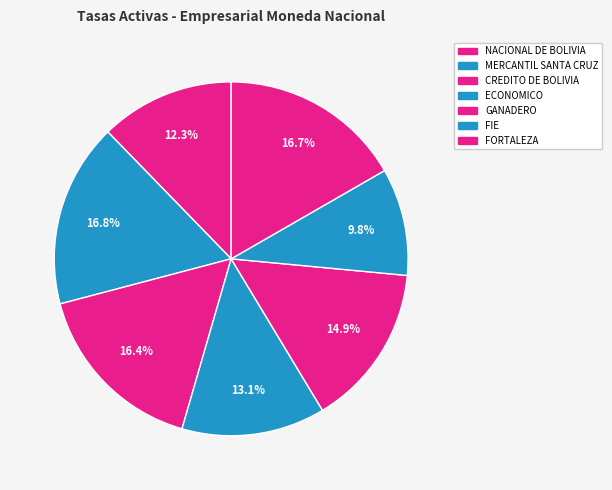

Rank the categories by value from lowest to highest.

FIE, NACIONAL DE BOLIVIA, ECONOMICO, GANADERO, CREDITO DE BOLIVIA, FORTALEZA, MERCANTIL SANTA CRUZ